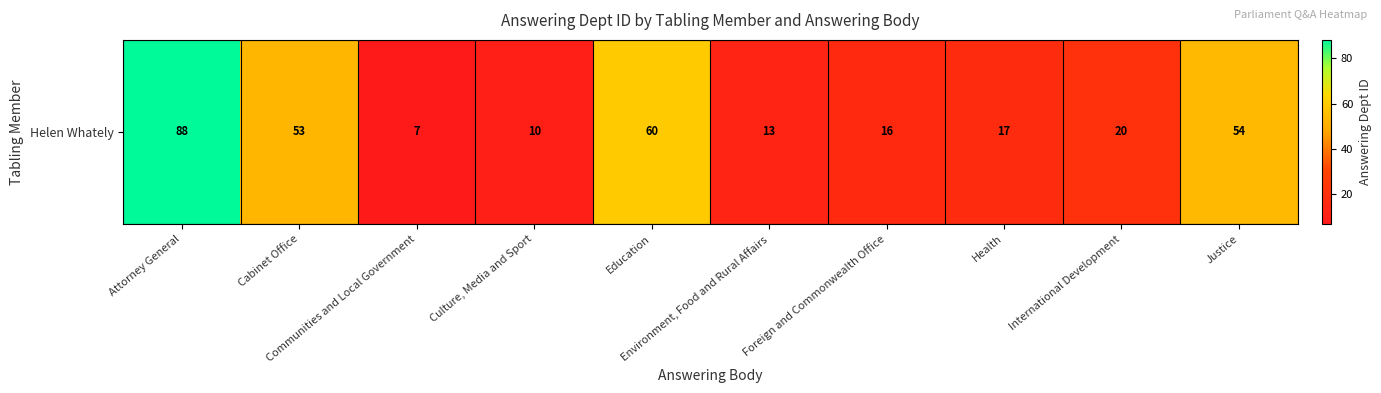

What is the sum of the values at Attorney General and Communities and Local Government?

95